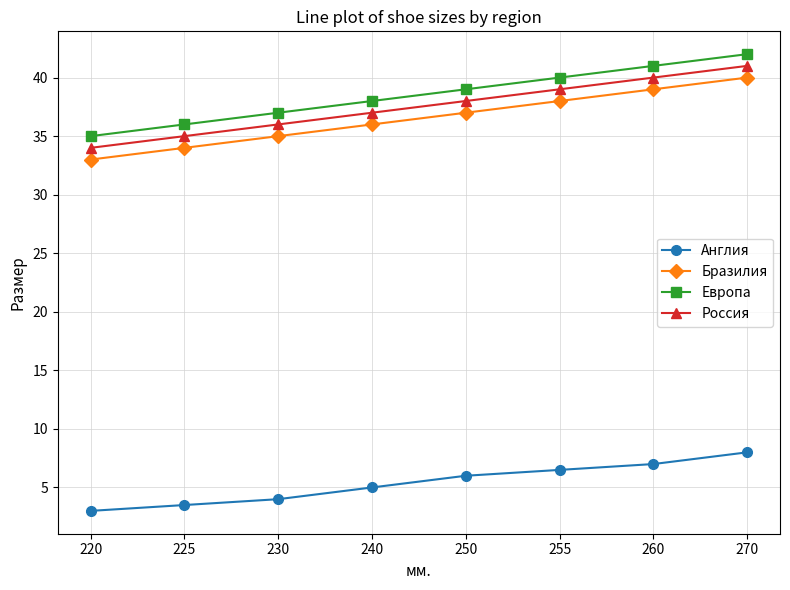

True or false: Европа has more than 2 interior local peaks.

False